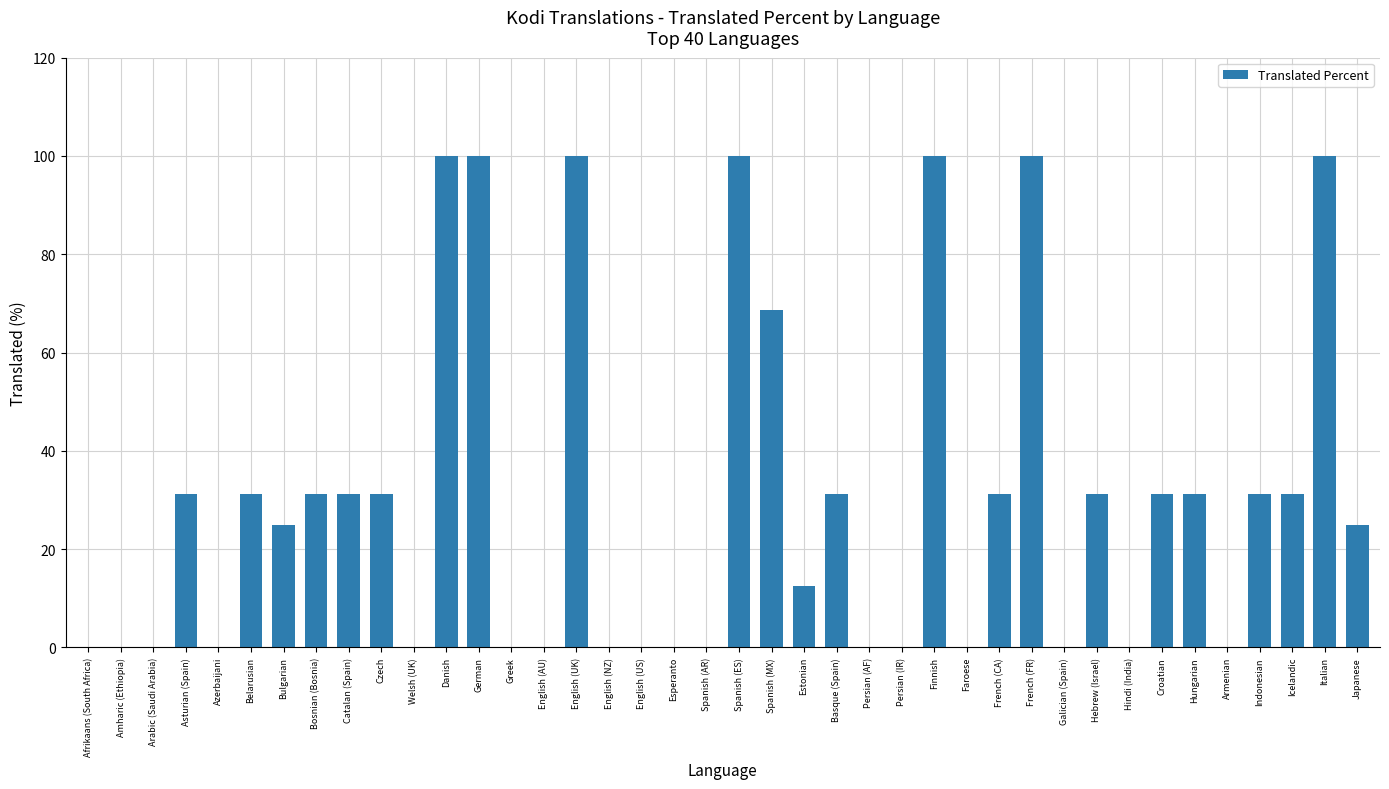

Reading left to right, what are all the values shown in this chart?

Afrikaans (South Africa)=0.0	Amharic (Ethiopia)=0.0	Arabic (Saudi Arabia)=0.0	Asturian (Spain)=31.2	Azerbaijani=0.0	Belarusian=31.2	Bulgarian=25.0	Bosnian (Bosnia)=31.2	Catalan (Spain)=31.2	Czech=31.2	Welsh (UK)=0.0	Danish=100.0	German=100.0	Greek=0.0	English (AU)=0.0	English (UK)=100.0	English (NZ)=0.0	English (US)=0.0	Esperanto=0.0	Spanish (AR)=0.0	Spanish (ES)=100.0	Spanish (MX)=68.7	Estonian=12.5	Basque (Spain)=31.2	Persian (AF)=0.0	Persian (IR)=0.0	Finnish=100.0	Faroese=0.0	French (CA)=31.2	French (FR)=100.0	Galician (Spain)=0.0	Hebrew (Israel)=31.2	Hindi (India)=0.0	Croatian=31.2	Hungarian=31.2	Armenian=0.0	Indonesian=31.2	Icelandic=31.2	Italian=100.0	Japanese=25.0